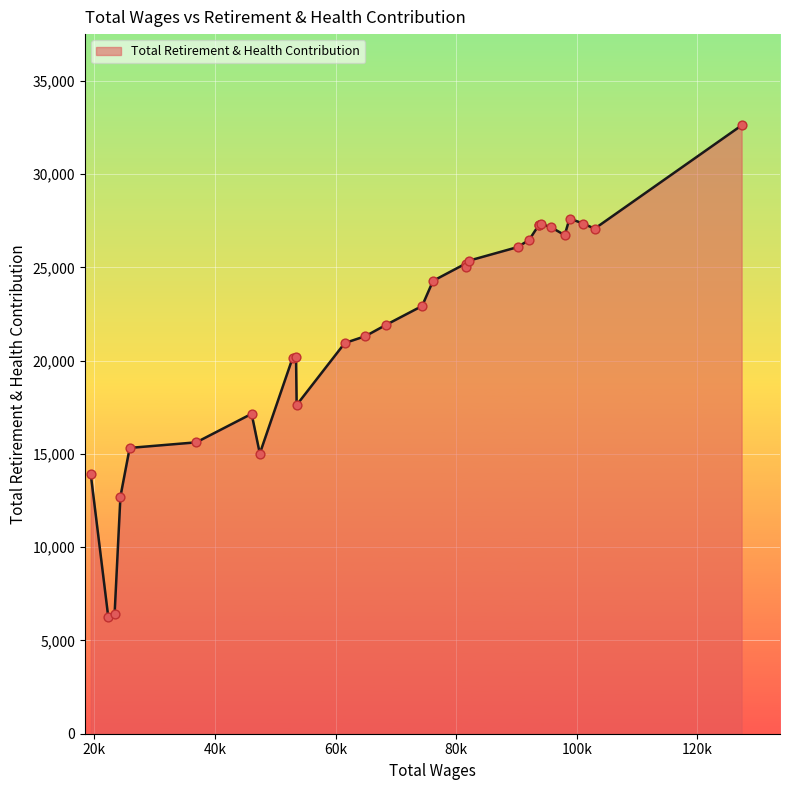

What is the change in value from 46073 to 24312?

-4436